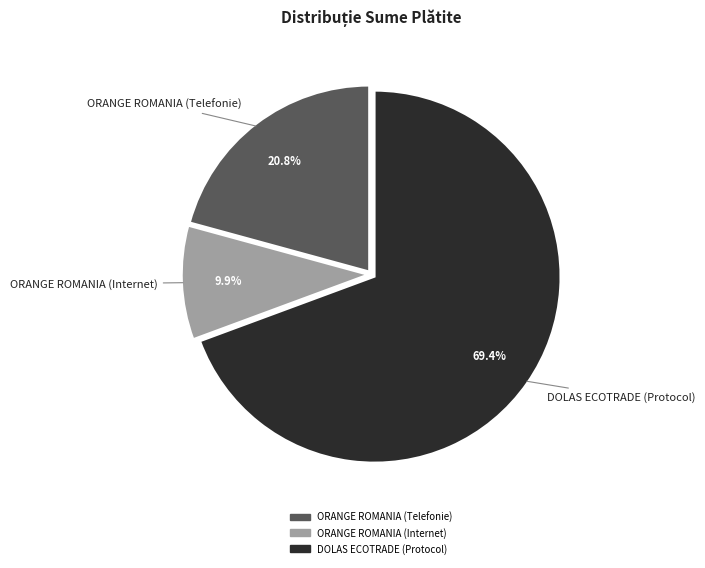

Which slice represents more than half of the pie?

DOLAS ECOTRADE (Protocol)